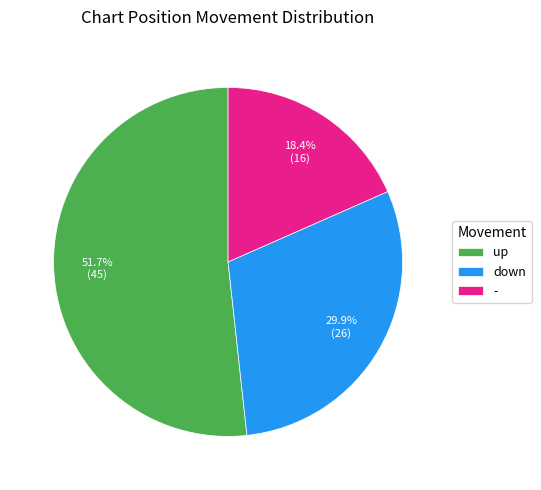

The - slice represents 18% of the pie. True or false?

True